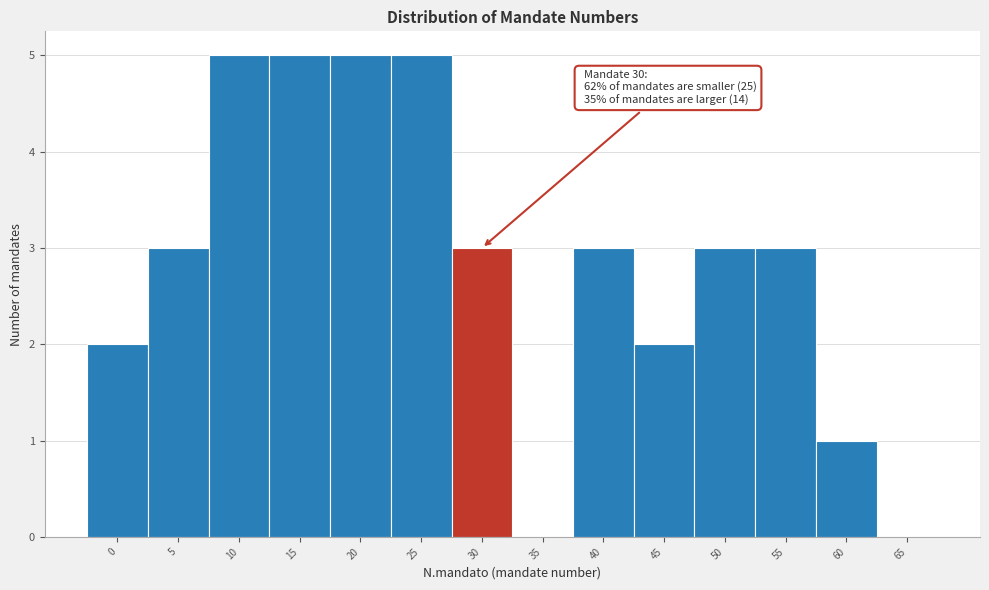

Reading right to left, extract all data points from this chart.

65=0	60=1	55=3	50=3	45=2	40=3	35=0	30=3	25=5	20=5	15=5	10=5	5=3	0=2